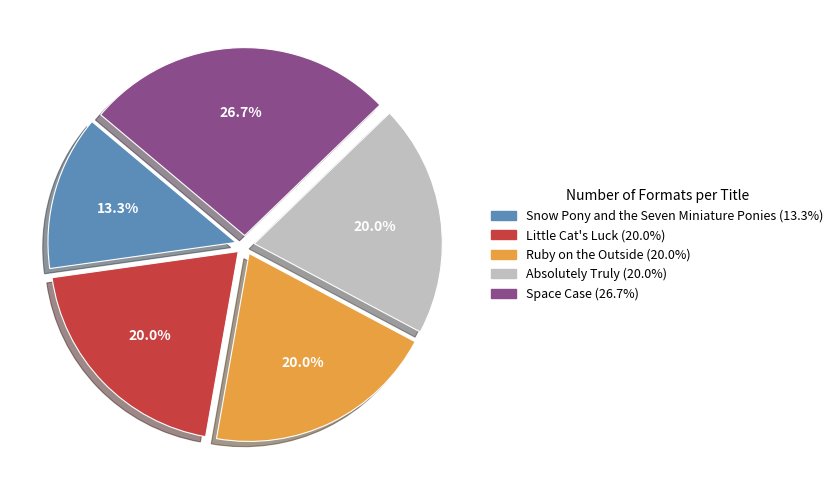

Is there any slice that represents more than half of the pie?

No